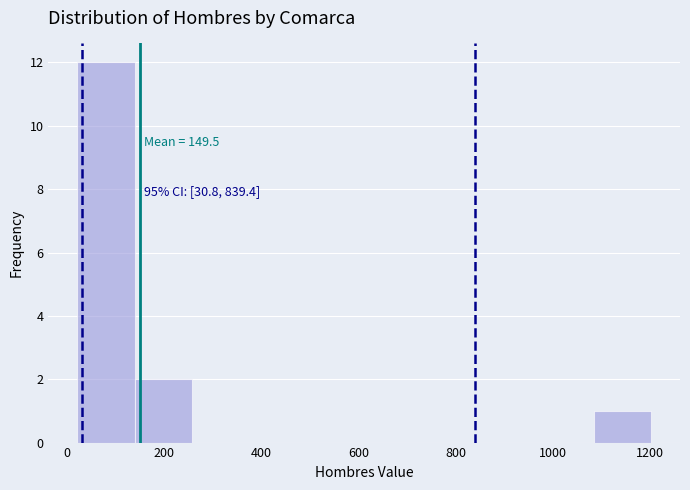

Over which range of the x-axis is the bar tallest?

20 to 140